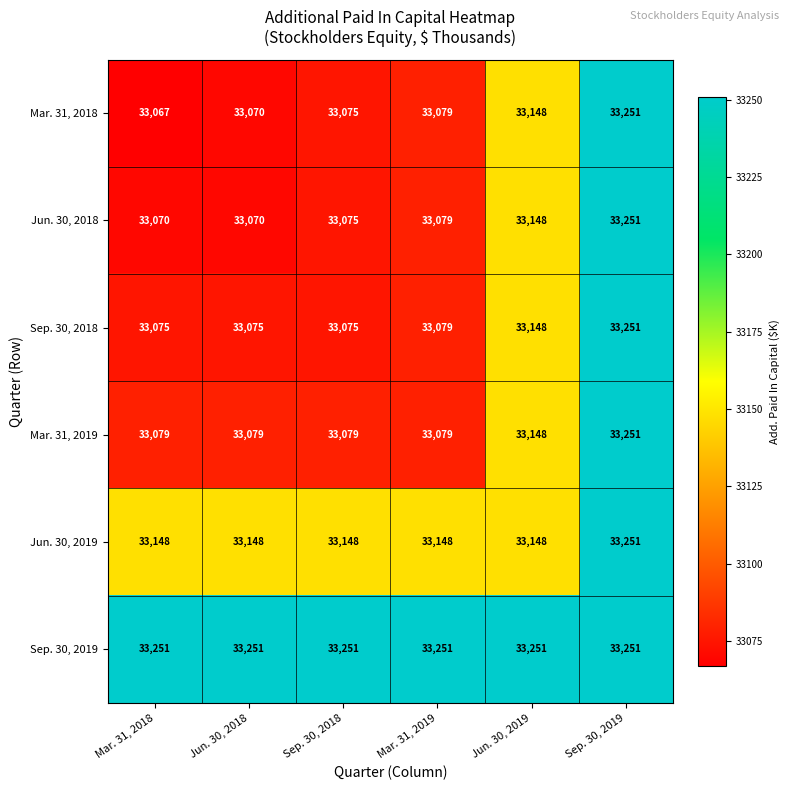

Which series has the largest range (max minus min)?

Mar. 31, 2018